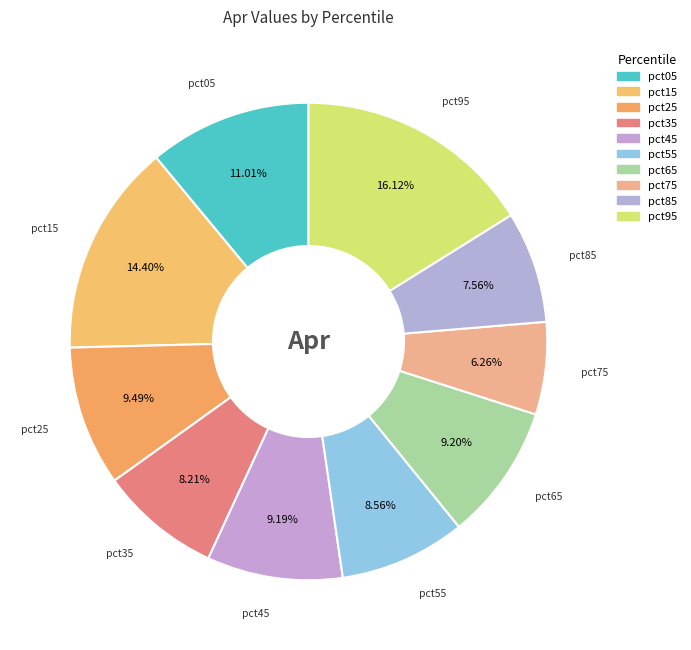

Is there a majority slice in this chart?

No